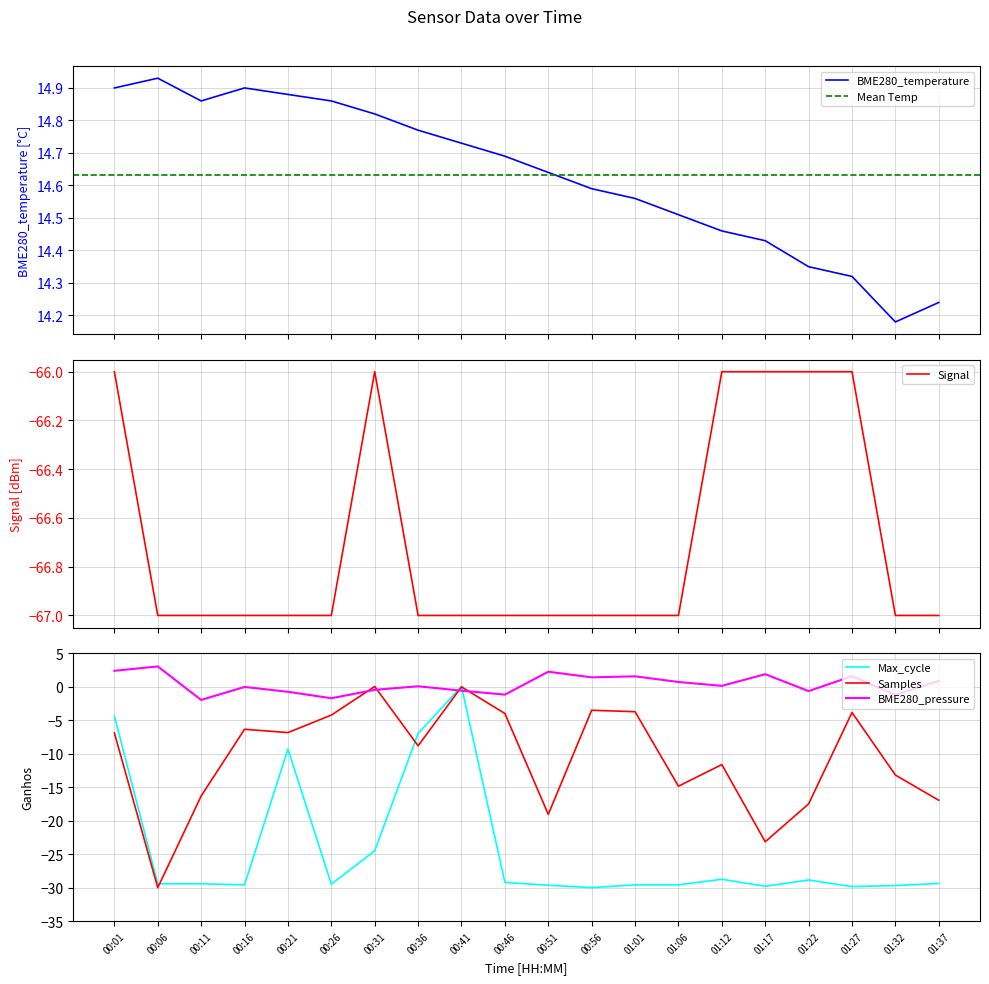

What is the average value of the Samples series?

-10.6